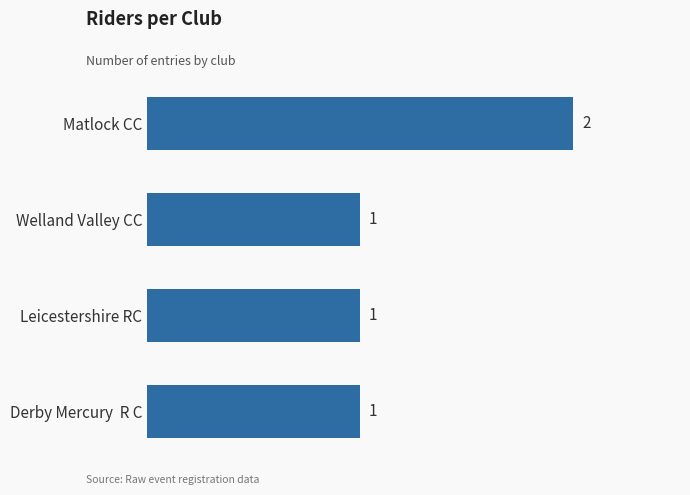

What is the minimum value shown in the chart?

1